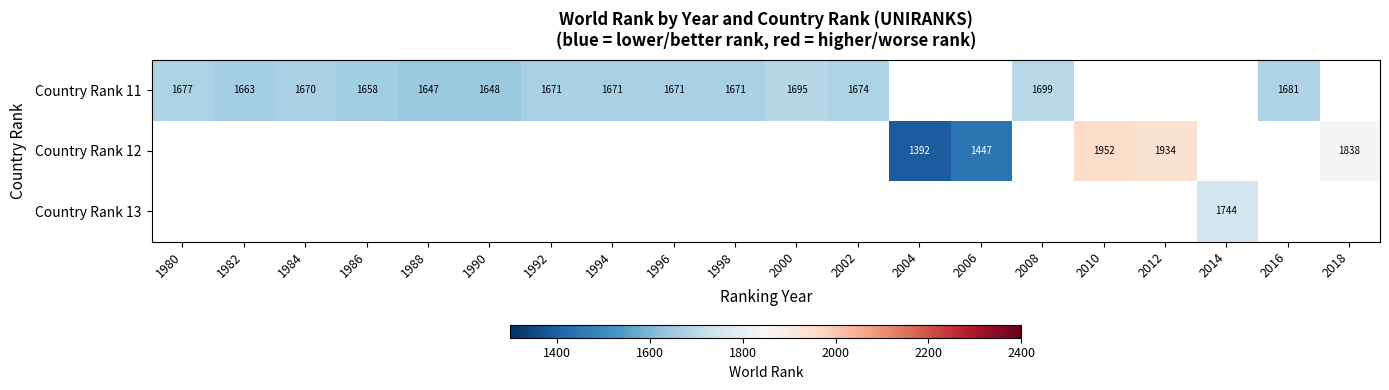

True or false: Country Rank 11 has a value of 656 at 2002.

False